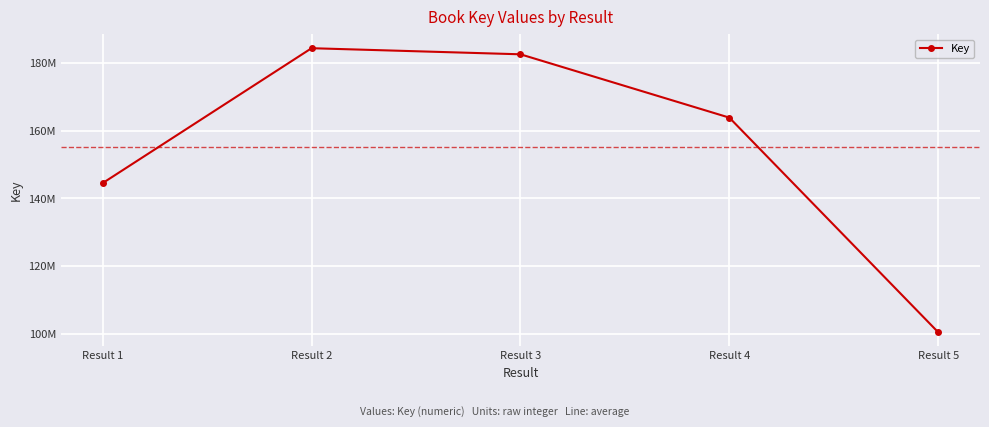

At which label does the data first exceed 163893230?

Result 2